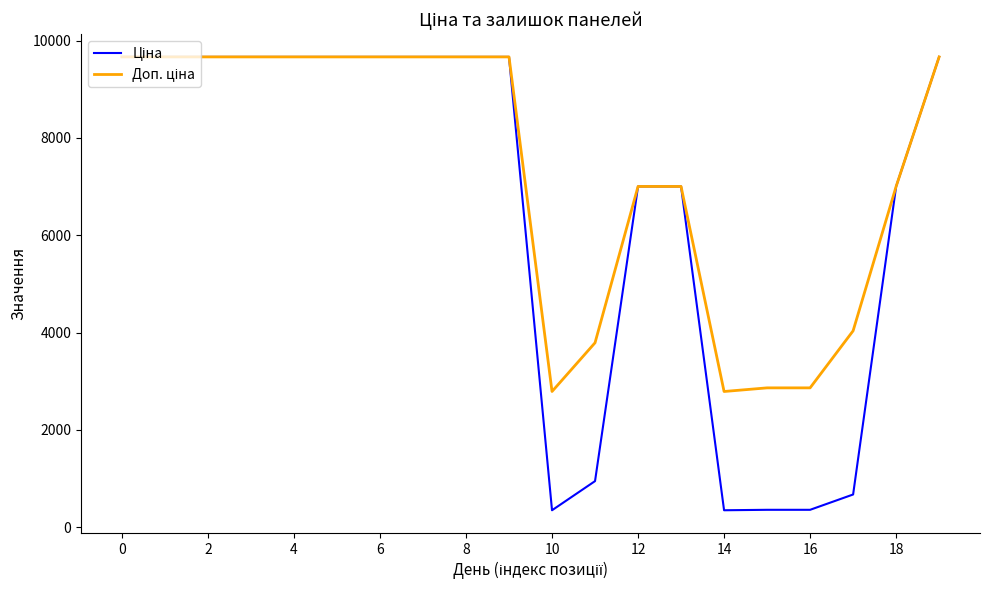

What is the greatest value displayed?

9664.7